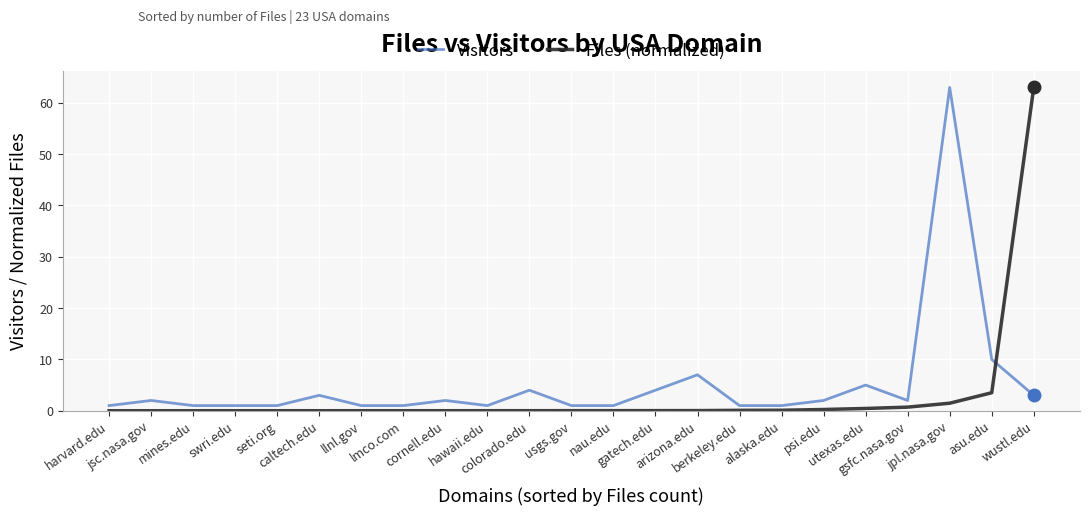

What is the maximum value shown in the chart?

63.0